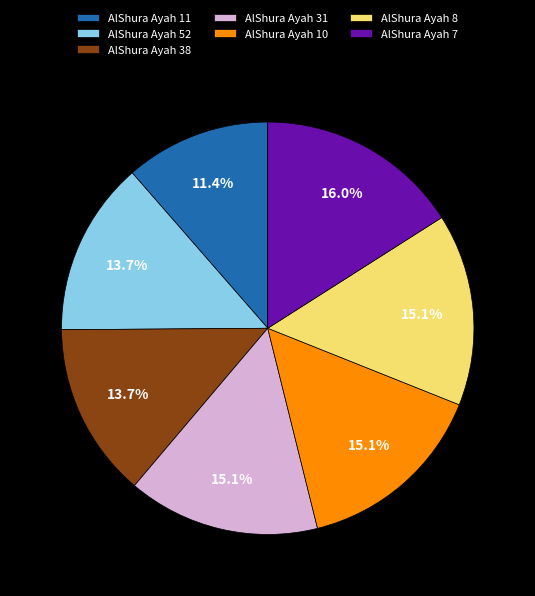

Combined, do AlShura Ayah 8 and AlShura Ayah 38 account for over 50%?

No